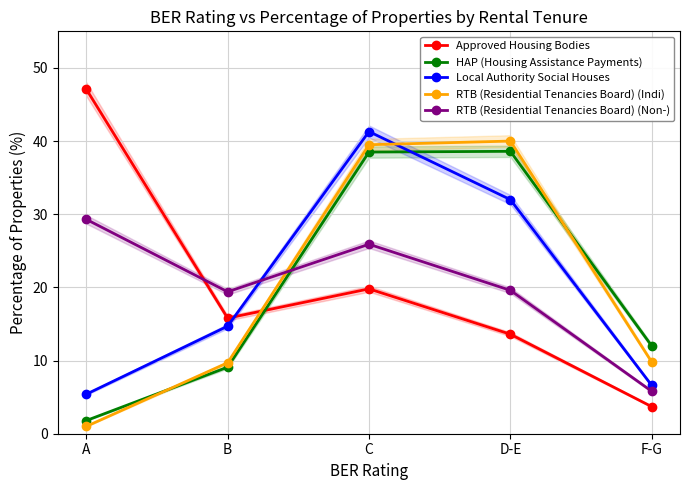

What is the total value across all series at D-E?

143.8